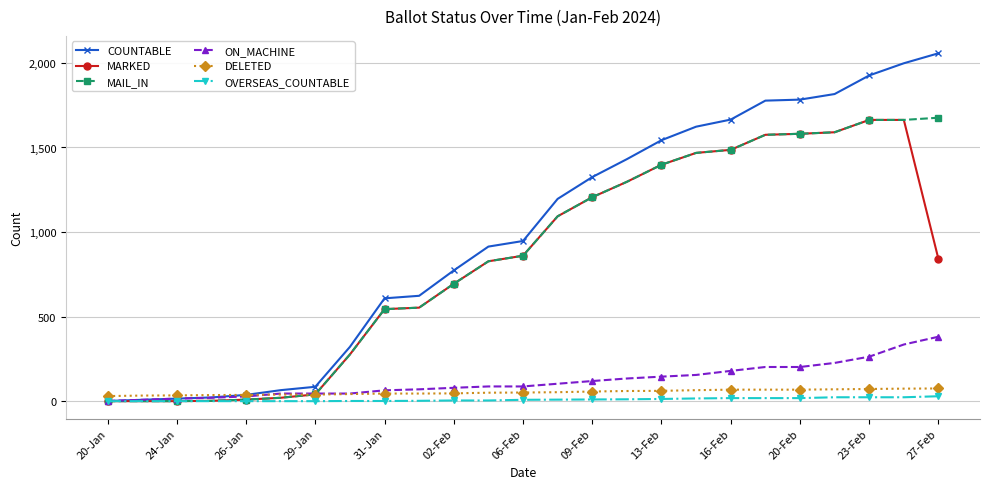

Which series has the largest range (max minus min)?

COUNTABLE